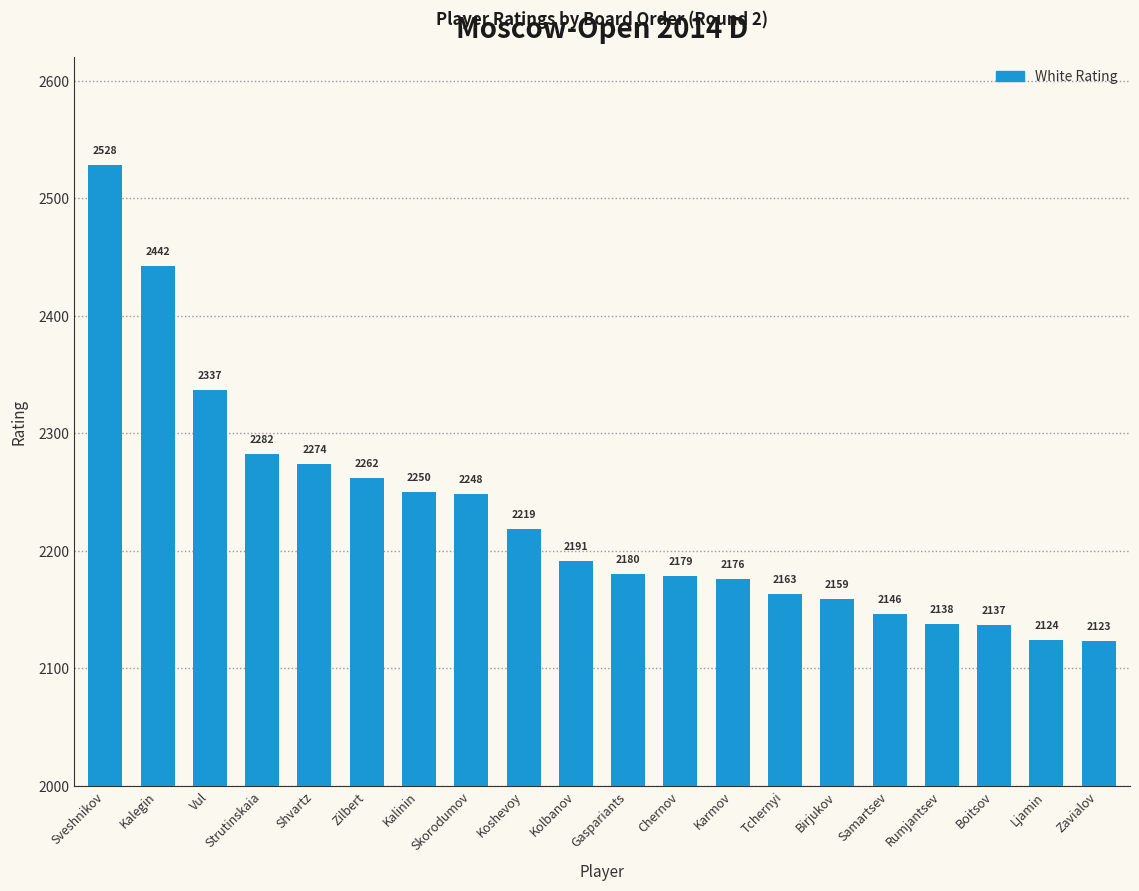

What is the average value?

2228